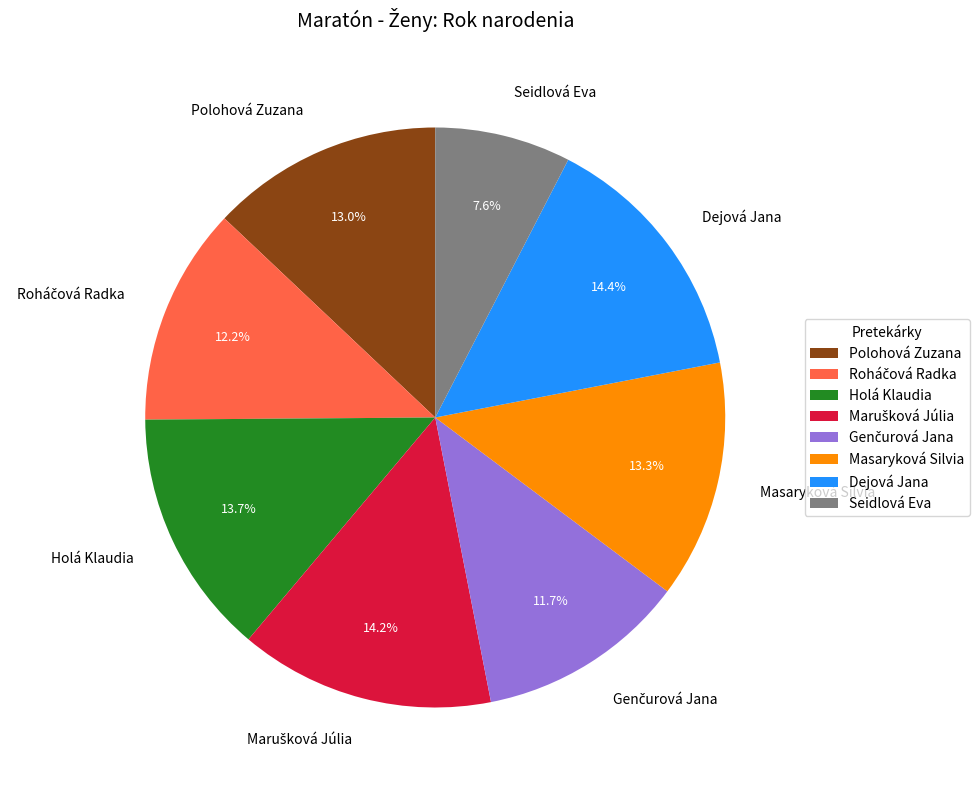

Does Seidlová Eva account for over 50% of the chart?

No